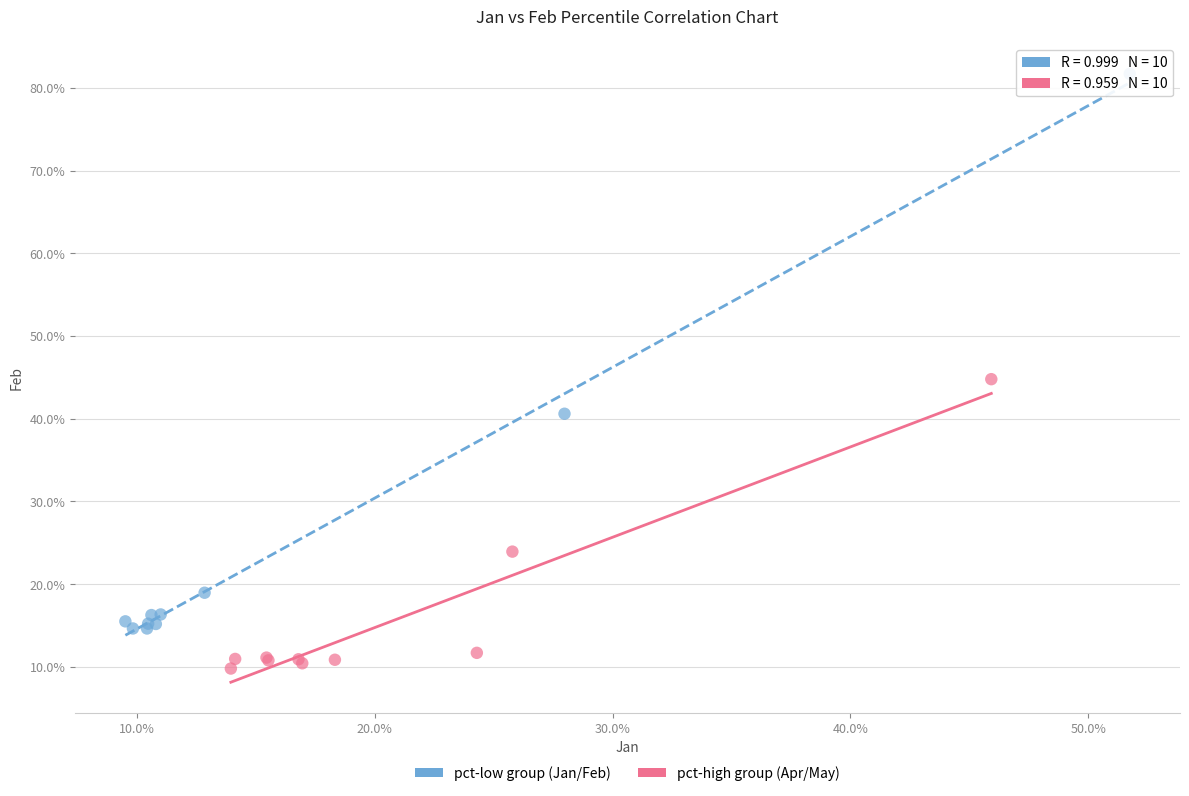

Which series reaches the maximum Y coordinate?

pct-low group (Jan/Feb)